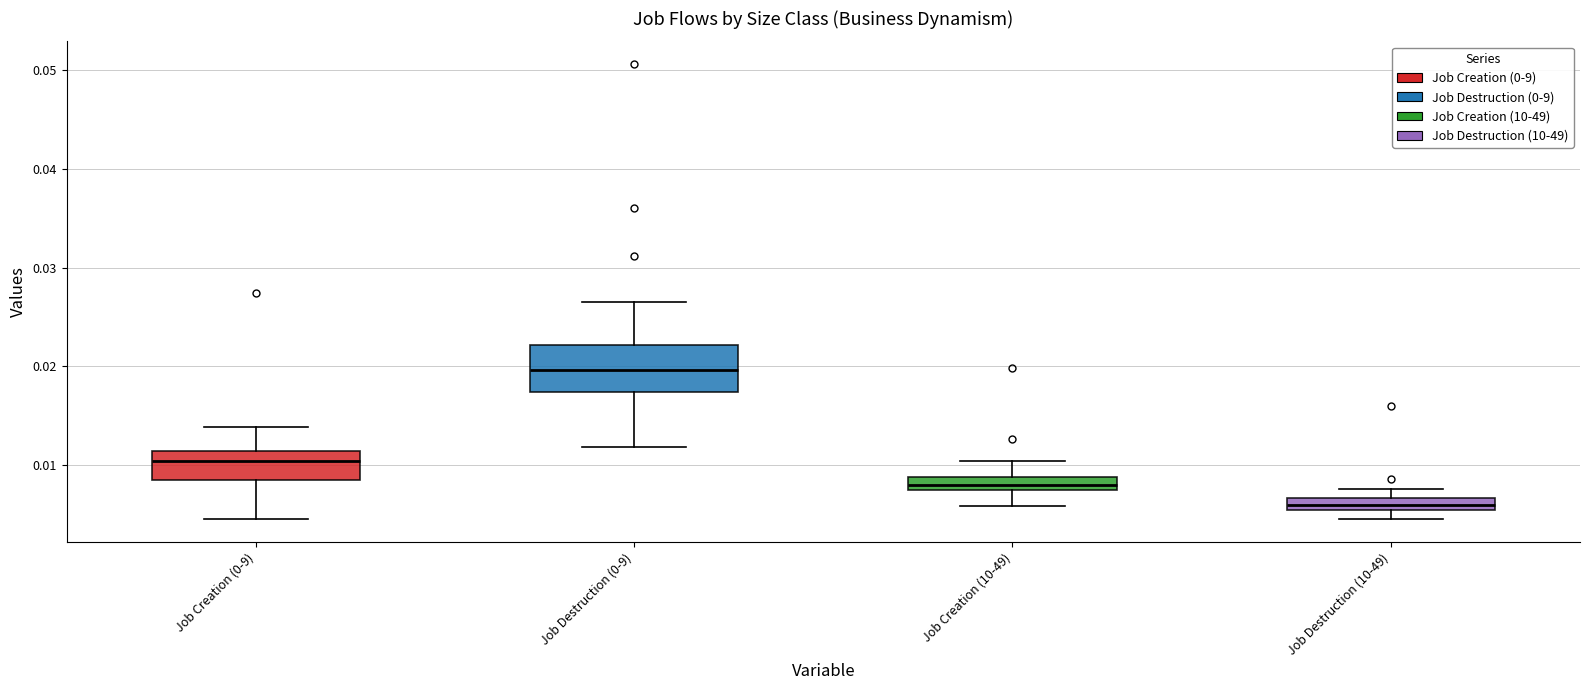

Which box is the tallest, from its lower edge to its upper edge?

Job Destruction (0-9)